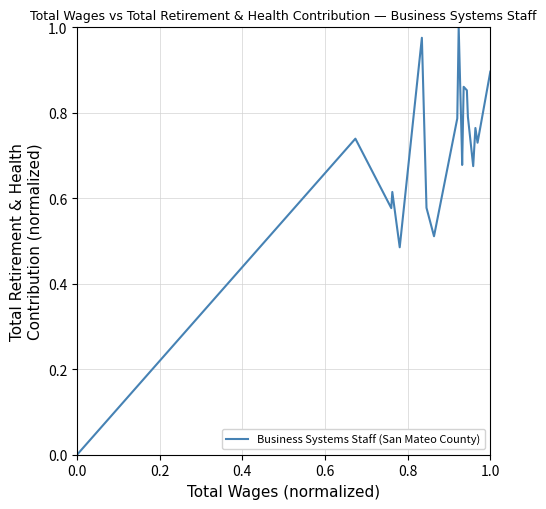

How many lines are shown in the chart?

1